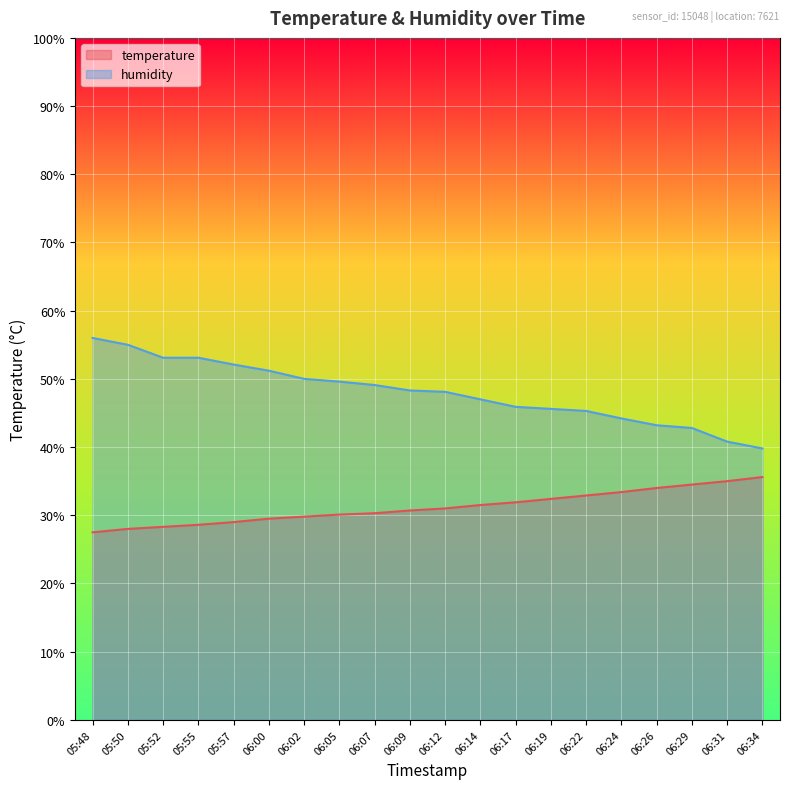

How many categories are shown in the chart?

20